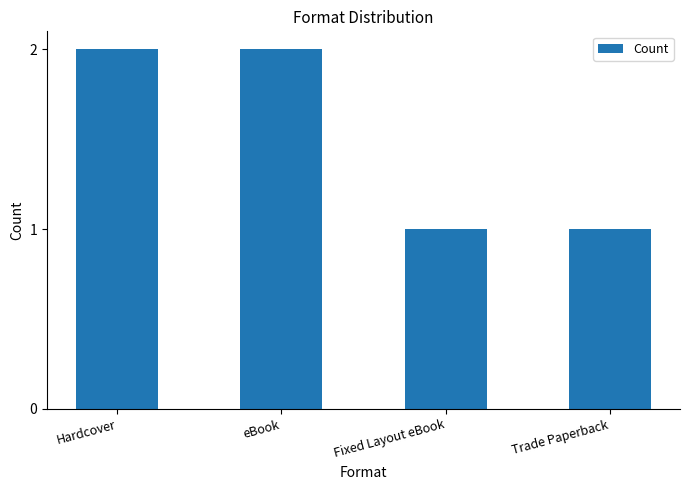

Reading left to right, transcribe all the data shown in this chart.

2	2	1	1